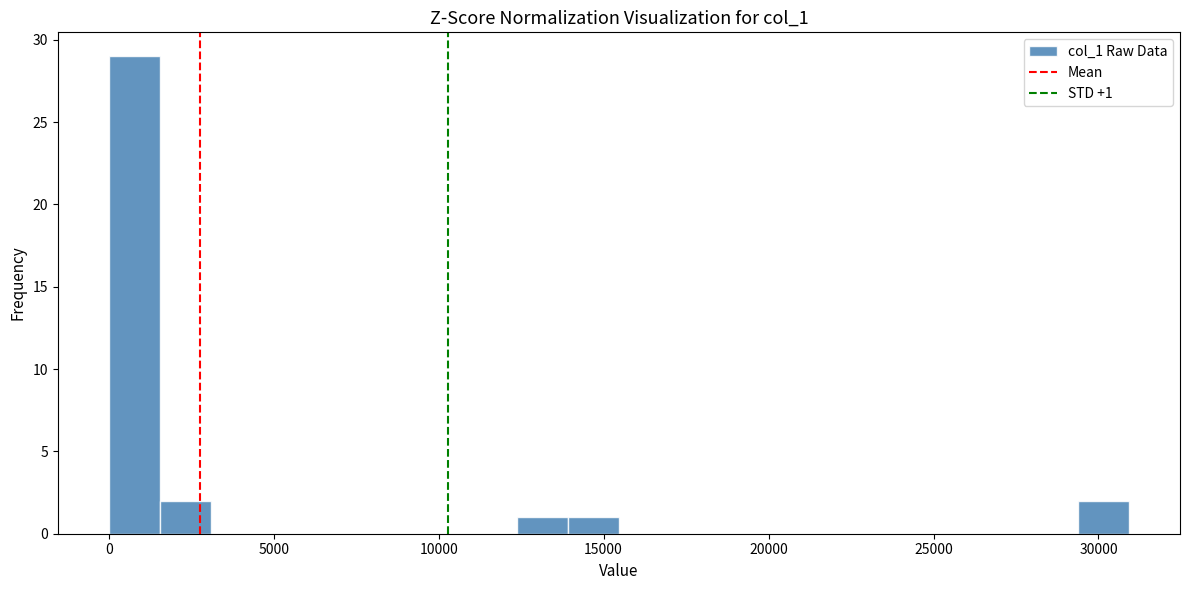

Read against the x-axis, roughly where is the centre of the tallest bar?

1000